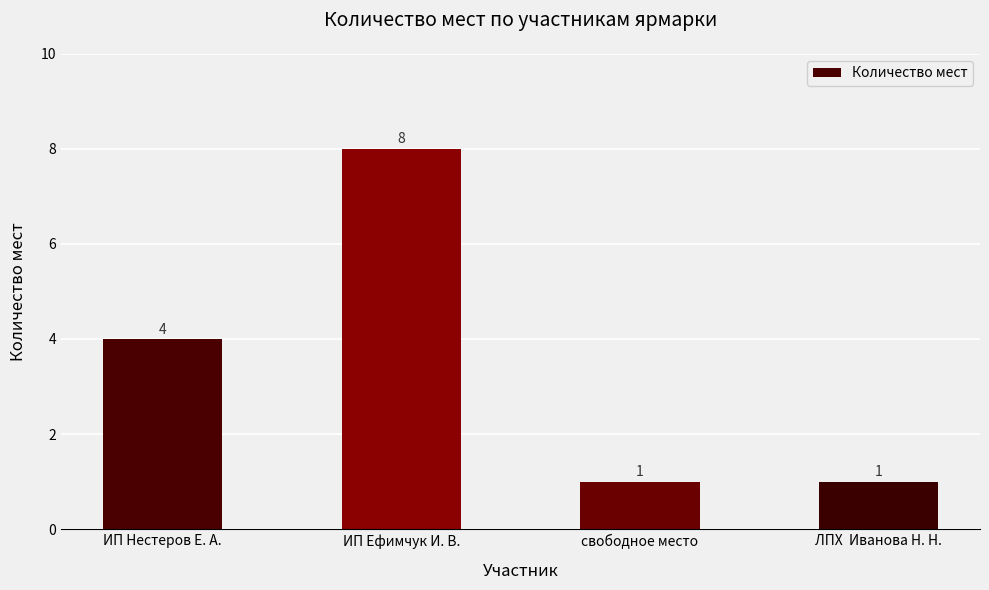

What is the difference between the values at ИП Нестеров Е. А. and ЛПХ  Иванова Н. Н.?

3